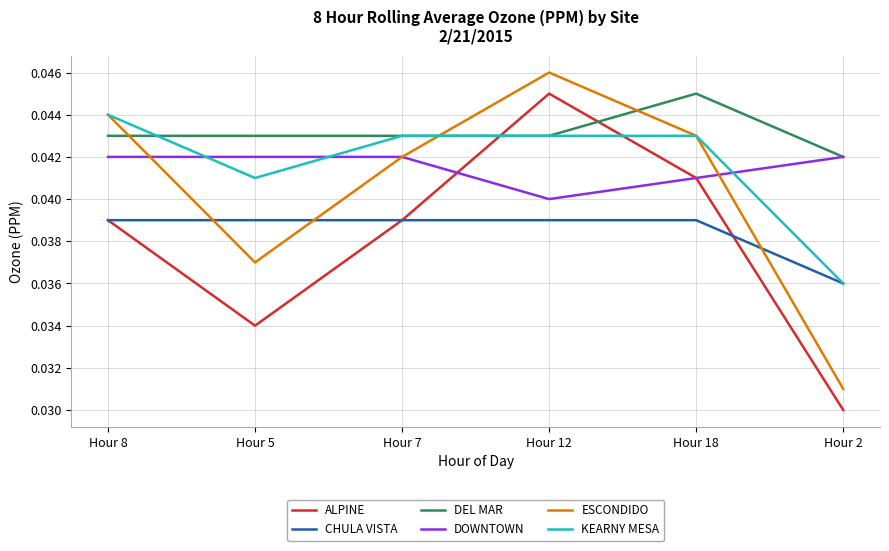

Which series changed the most between Hour 8 and Hour 2?

ESCONDIDO